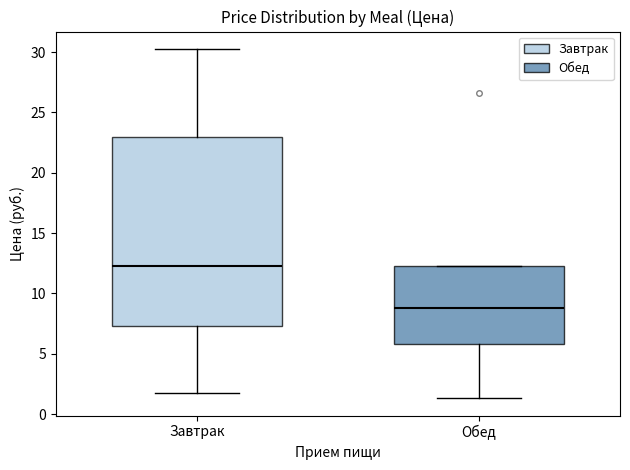

Which box has the lowest median line?

Обед